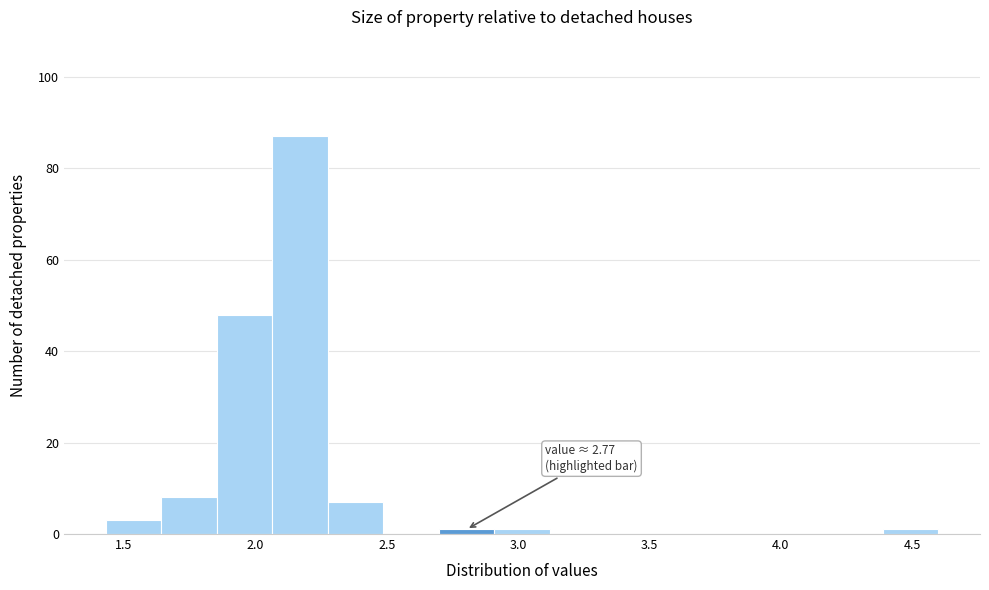

Which range on the x-axis has the tallest bar?

2.05 to 2.30